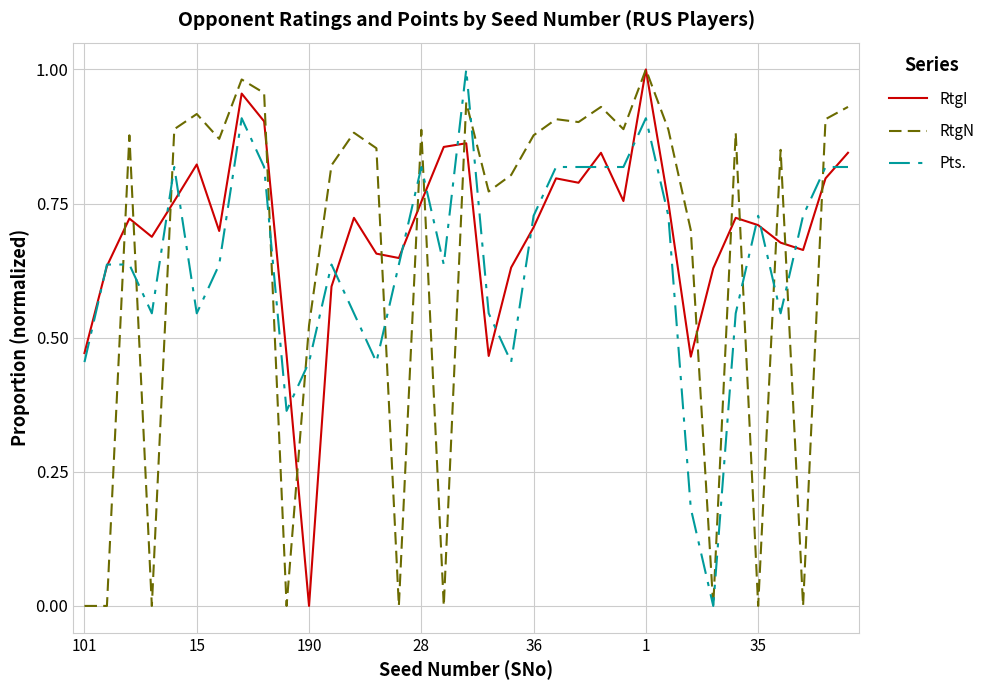

Which series has the largest total across all categories?

RtgI